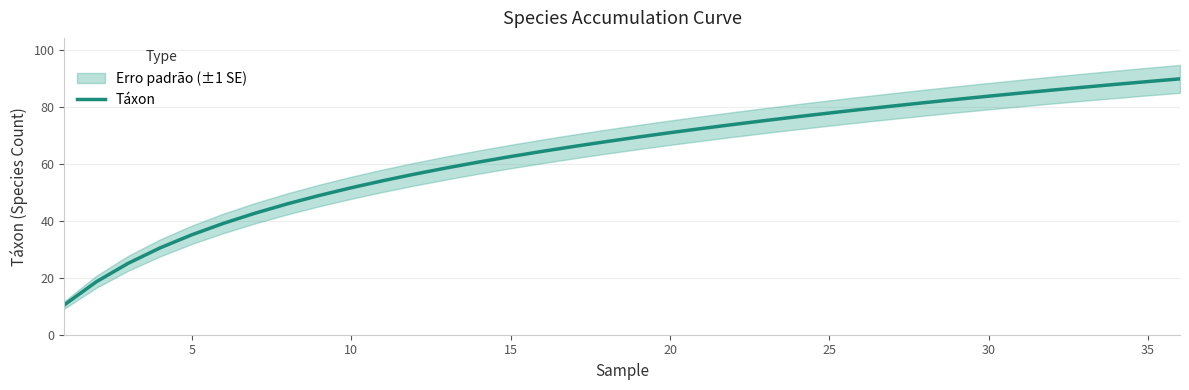

What is the minimum value for Táxon?

10.5